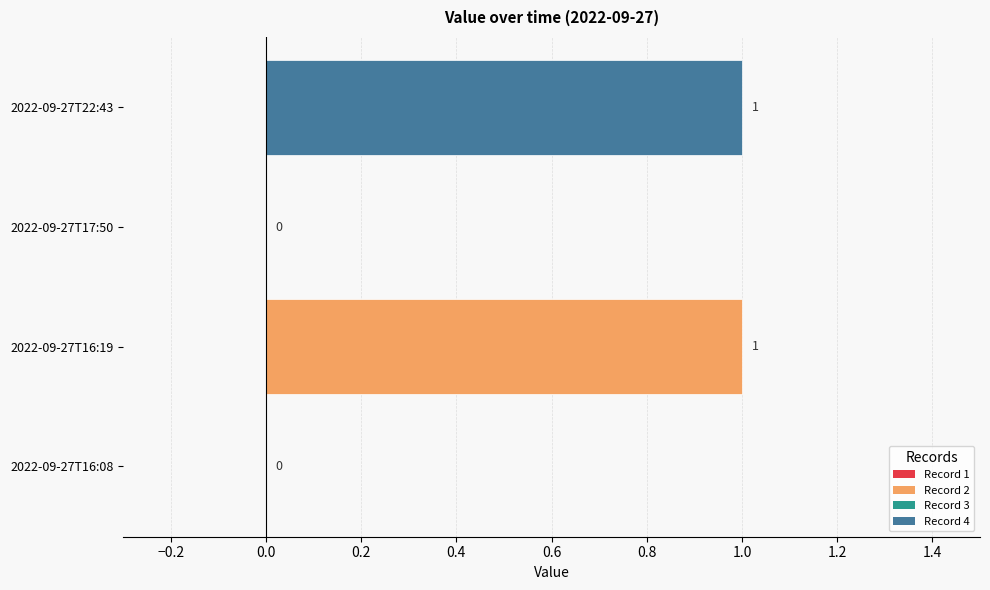

How many positive values are there?

2